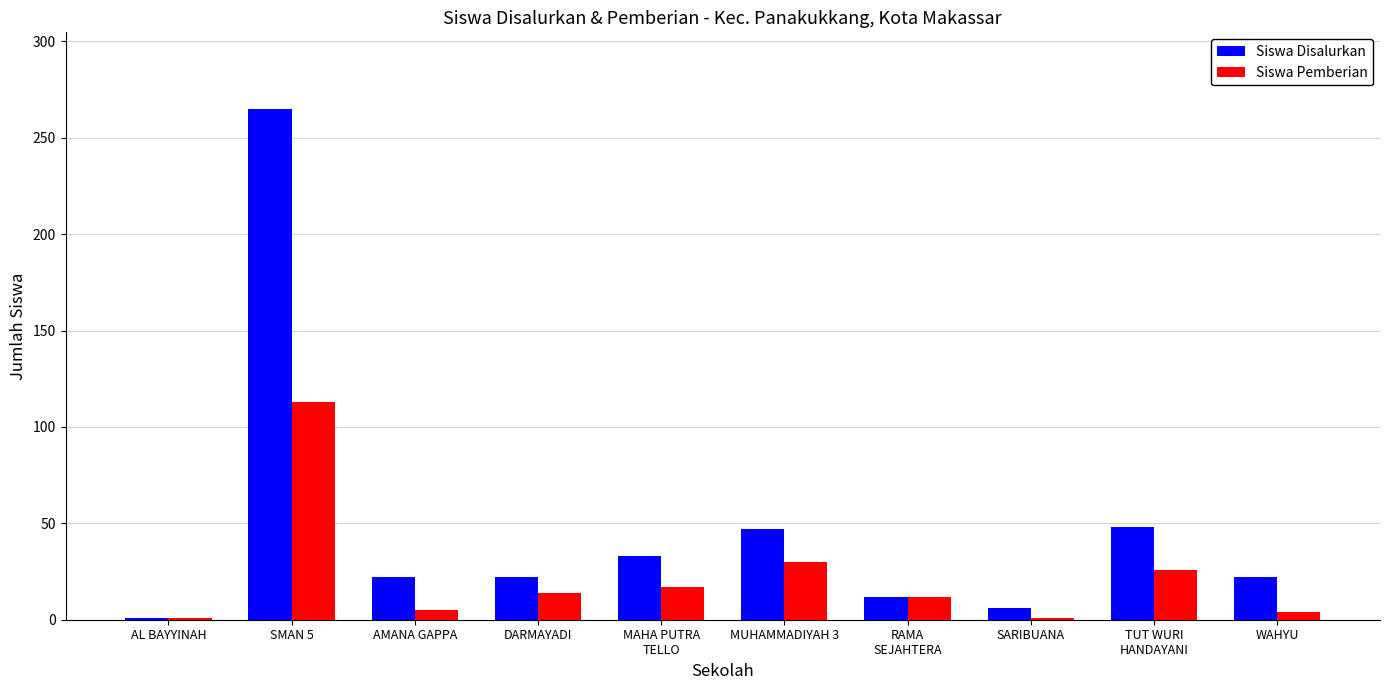

What are all the series names shown in the legend?

Siswa Disalurkan, Siswa Pemberian